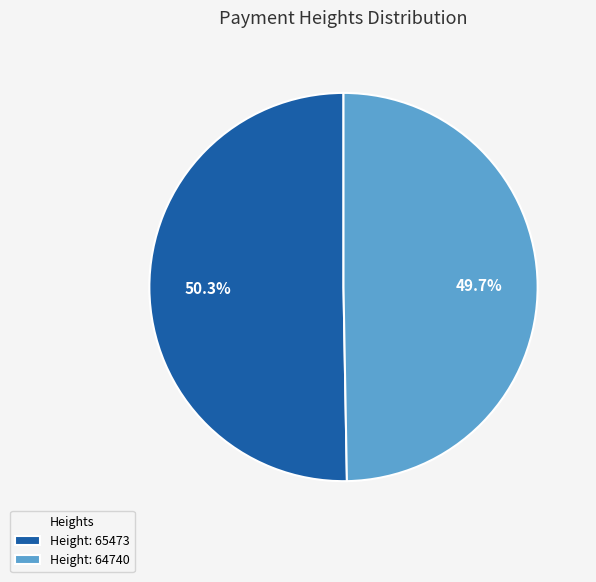

Rank the categories by value from highest to lowest.

Height: 65473, Height: 64740